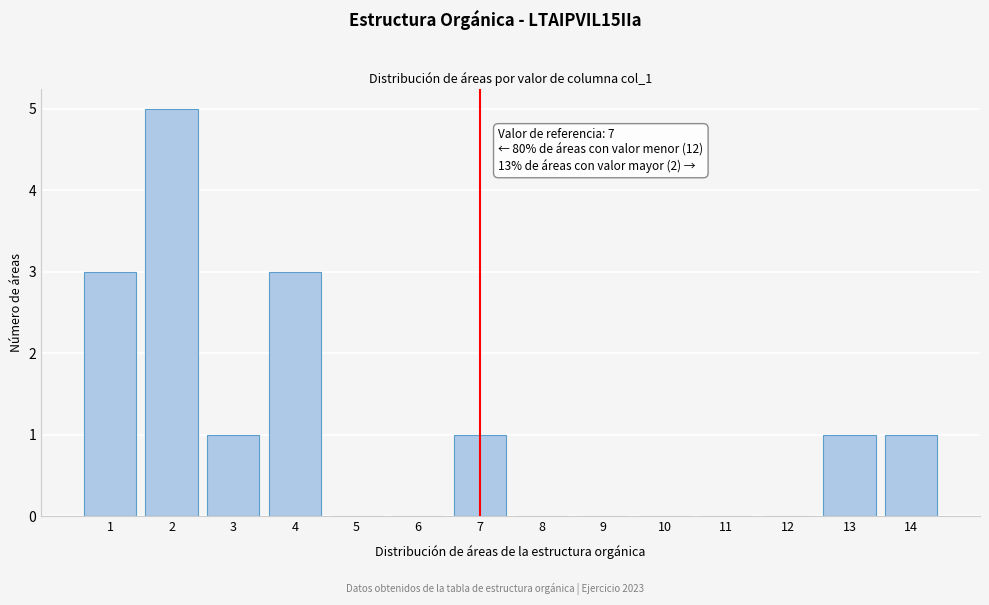

Reading left to right, what are all the values shown in this chart?

1=3	2=5	3=1	4=3	5=0	6=0	7=1	8=0	9=0	10=0	11=0	12=0	13=1	14=1